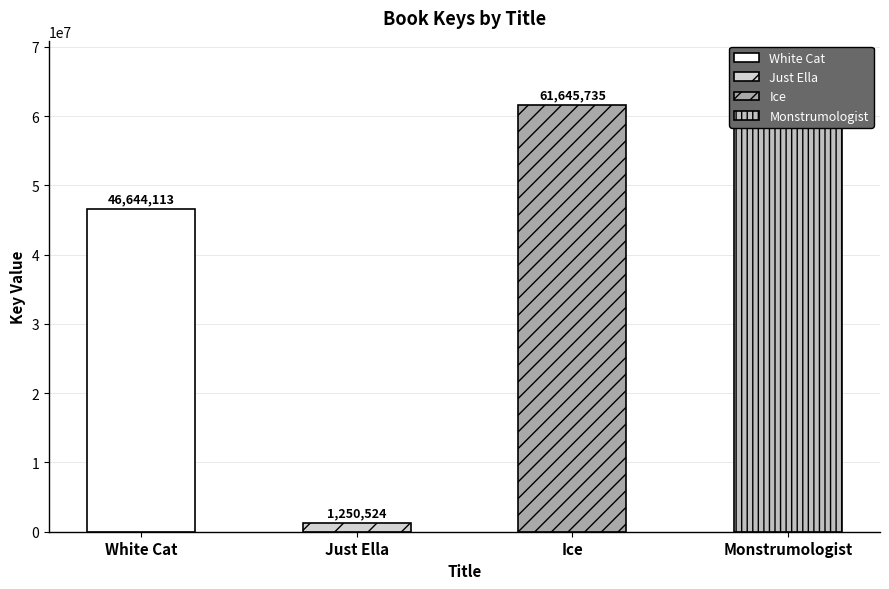

What is the label of the 3rd bar from the left?

Ice